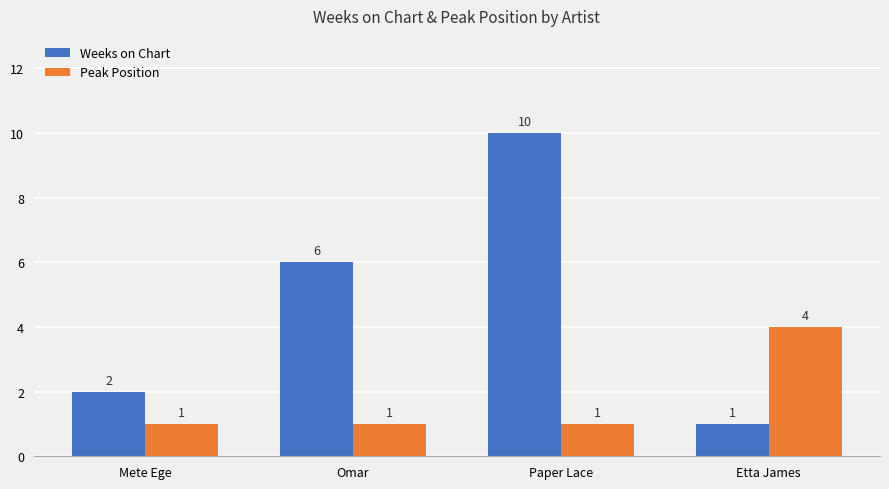

Between Mete Ege and Etta James, which series saw the biggest shift?

Peak Position